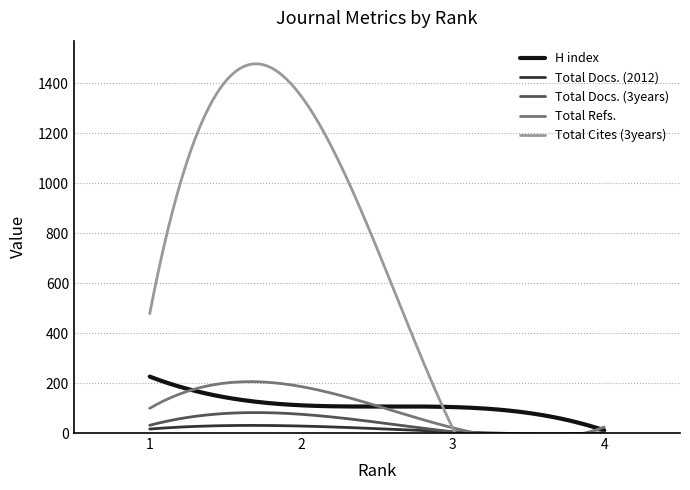

How many data points in H index are less than 111?

2